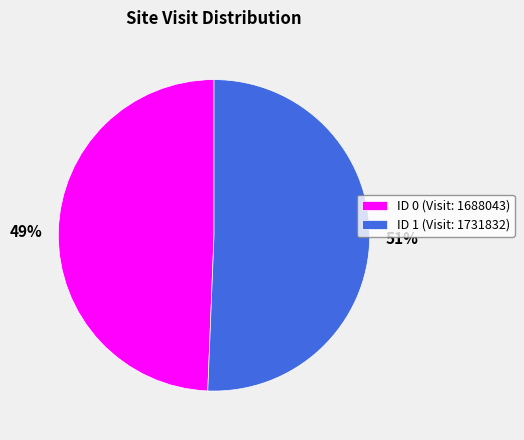

Approximately how many times larger is the value at 51% compared to 49%?

1.0